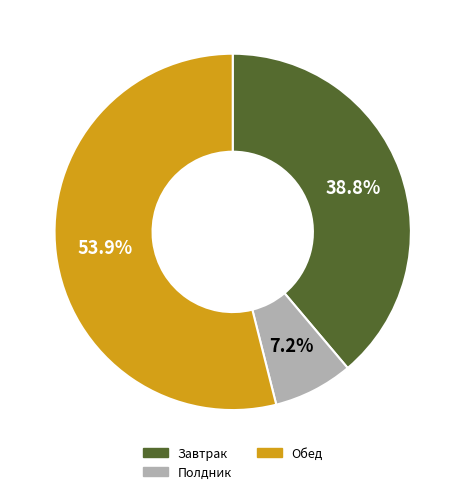

To the nearest percent, what is the difference between the largest and smallest slice percentages?

47%